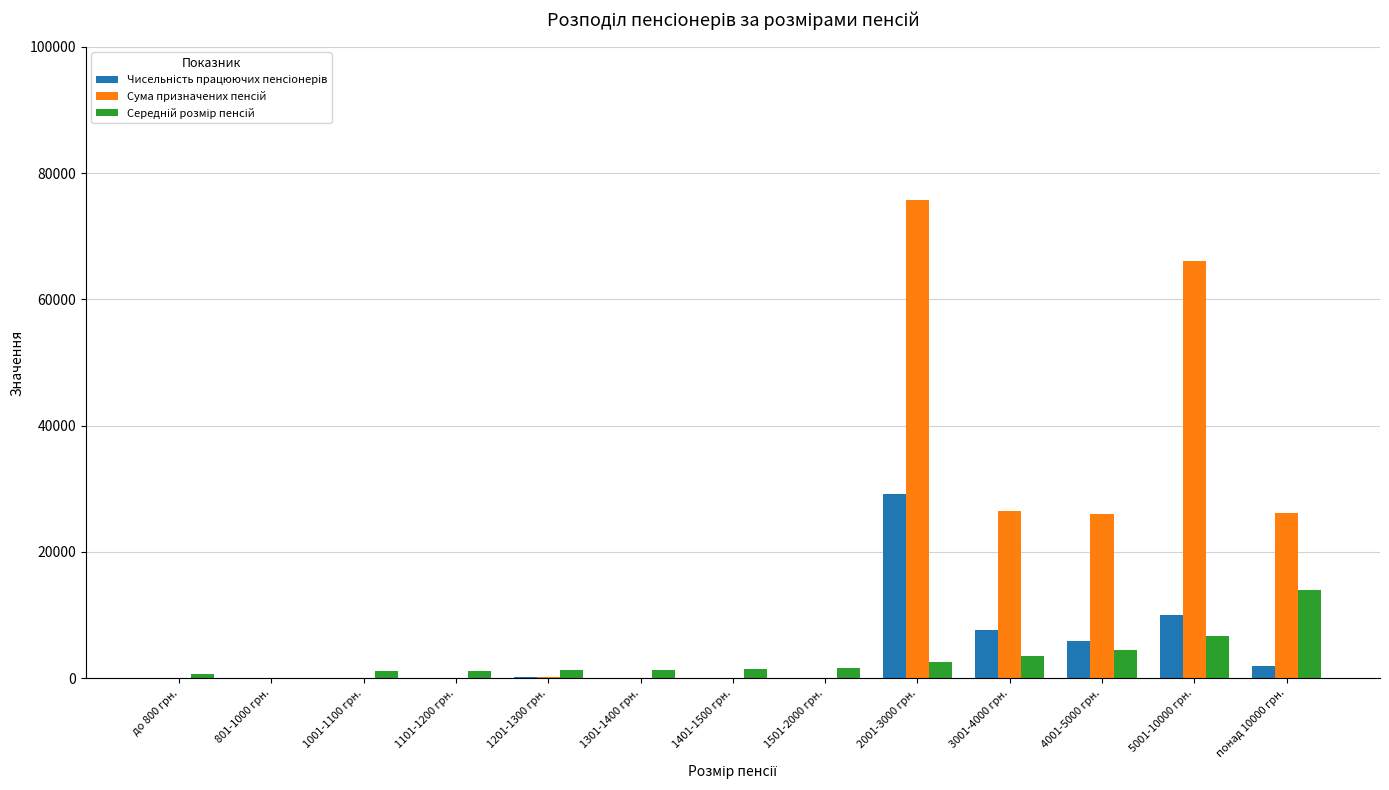

At which category is the sum across all series the highest?

2001-3000 грн.